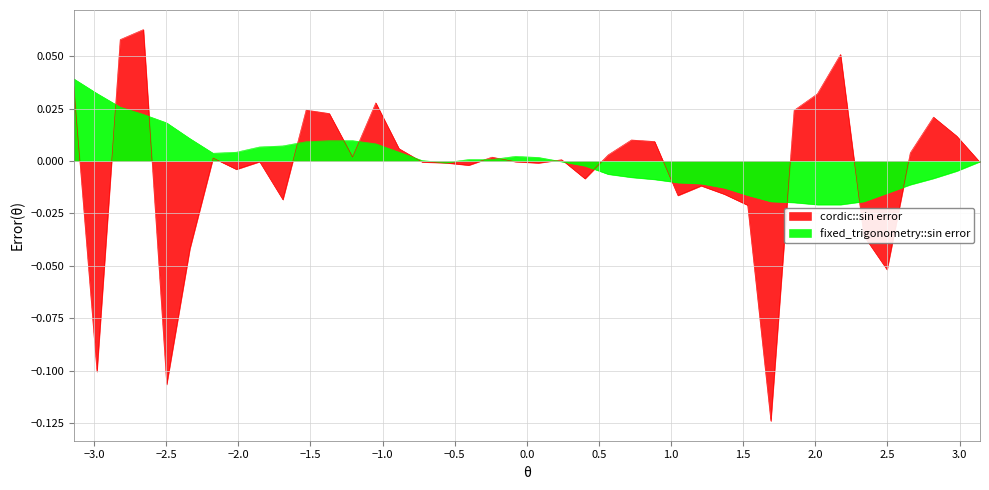

The value at 2006-01 is -0.0. True or false?

False